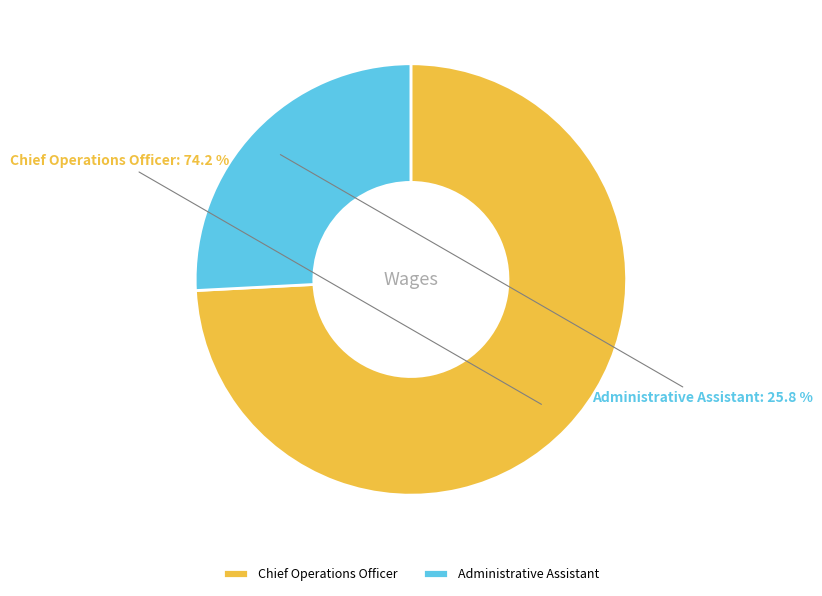

What percentage is the Chief Operations Officer slice, to the nearest percent?

74%